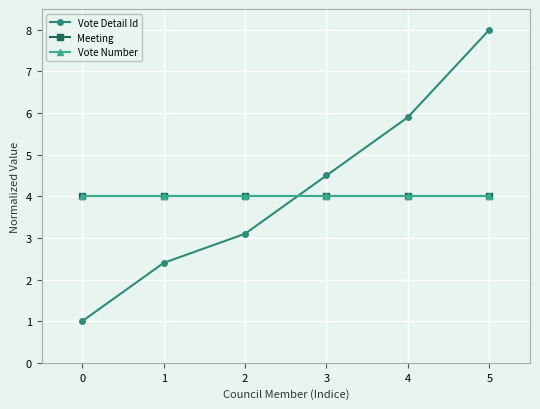

The Vote Detail Id series shows 4.5 at 3. True or false?

True